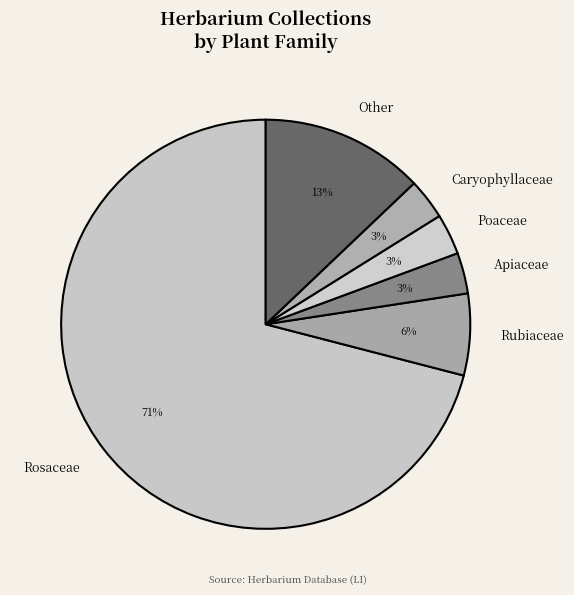

To the nearest percent, what is the combined percentage of Apiaceae and Other?

16%